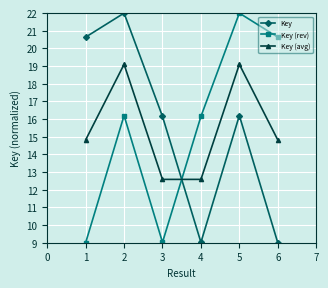

What is the minimum value for Key?

9.0